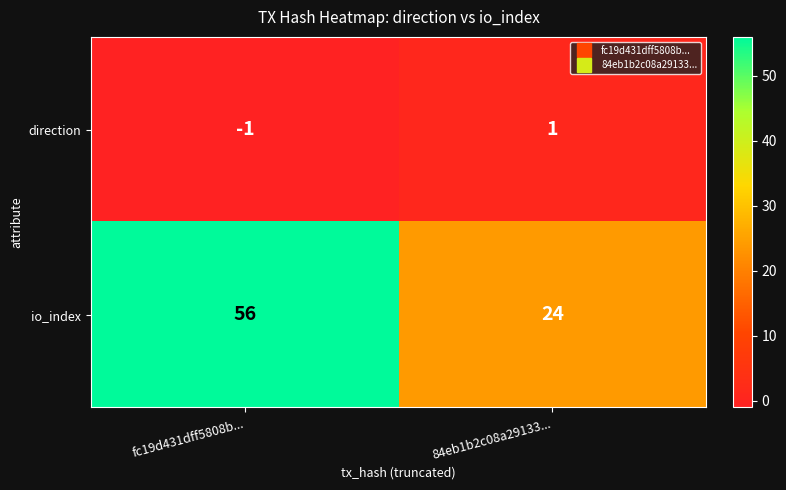

Reading right to left, list all the values displayed in this chart.

direction: 1	-1
io_index: 24	56